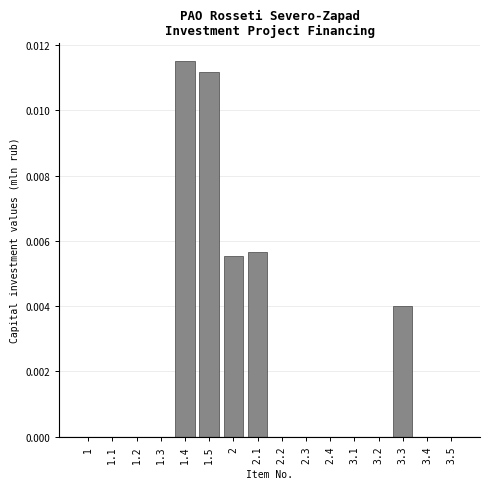

Between 2.4 and 2.1, which is larger?

2.1